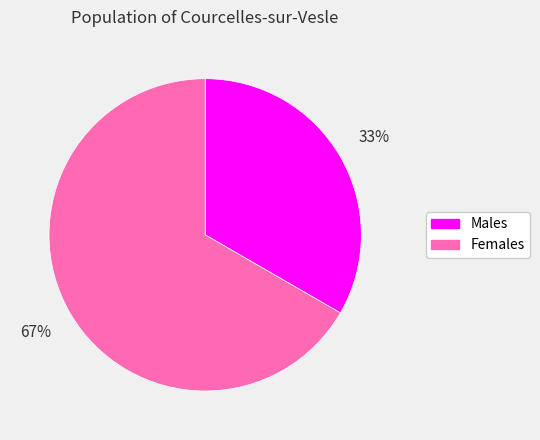

Count the number of slices in the pie.

2